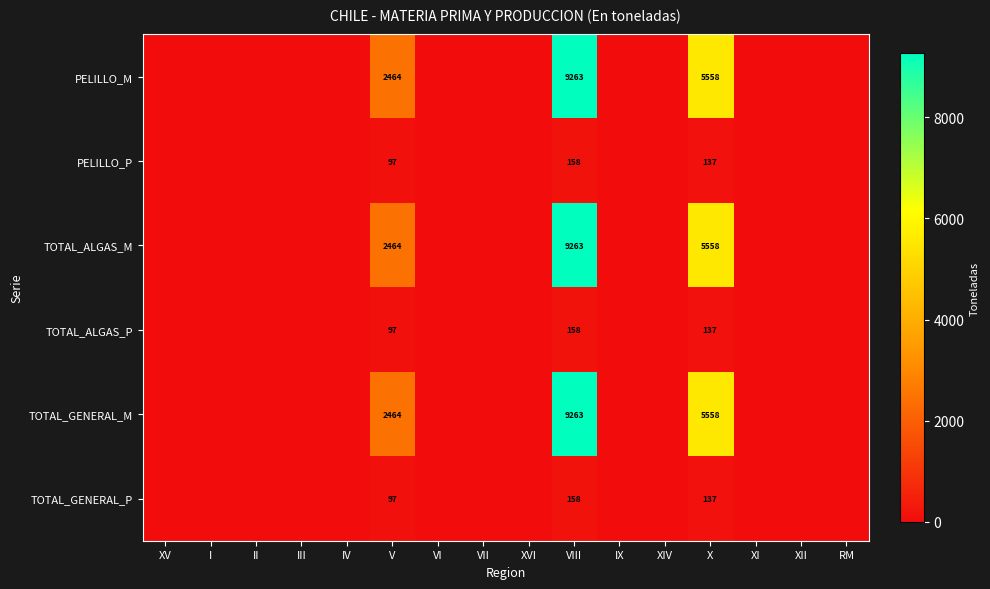

The PELILLO_M series shows 5558 at X. True or false?

True